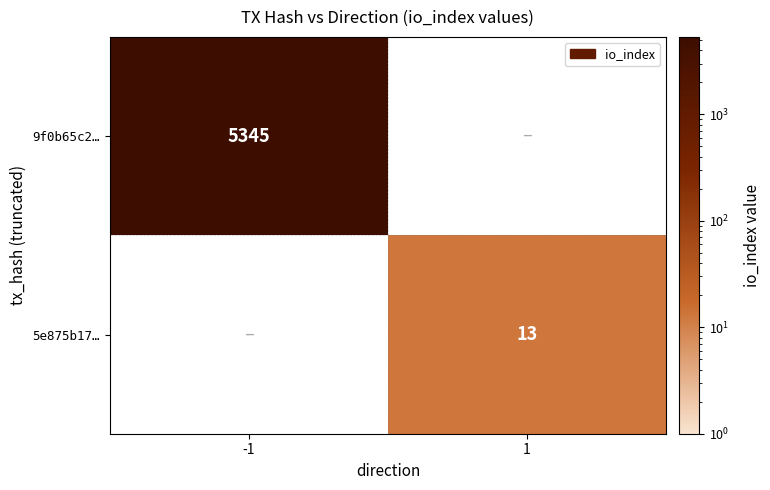

Which category has the highest value across all series?

-1